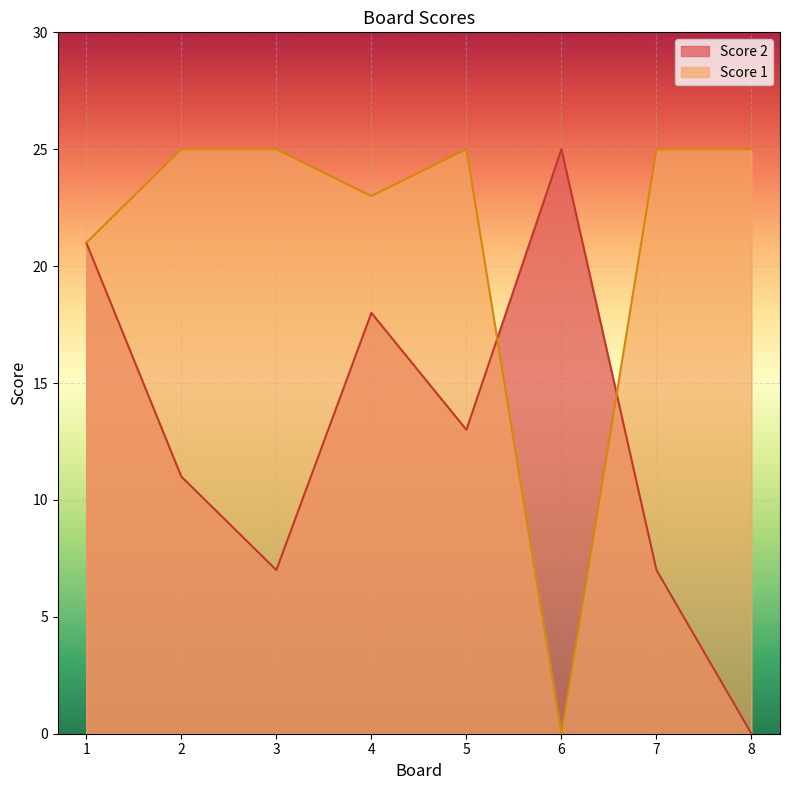

Is it true that Score 2 equals 13 at 5?

True